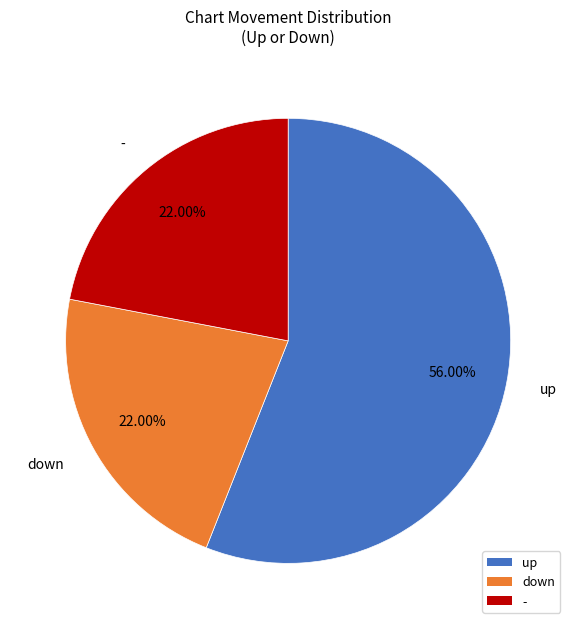

Does any single category account for the majority?

Yes